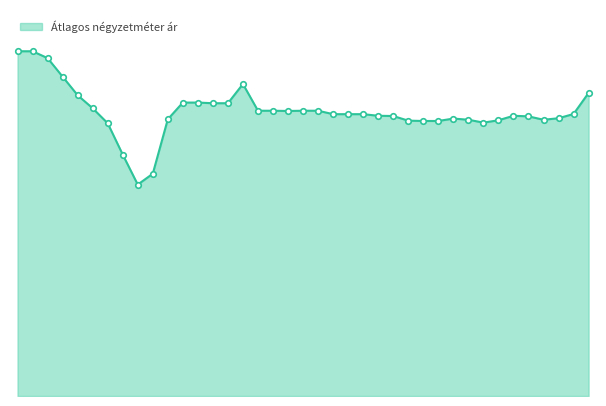

What is the value of the 23rd point from the left?

221410